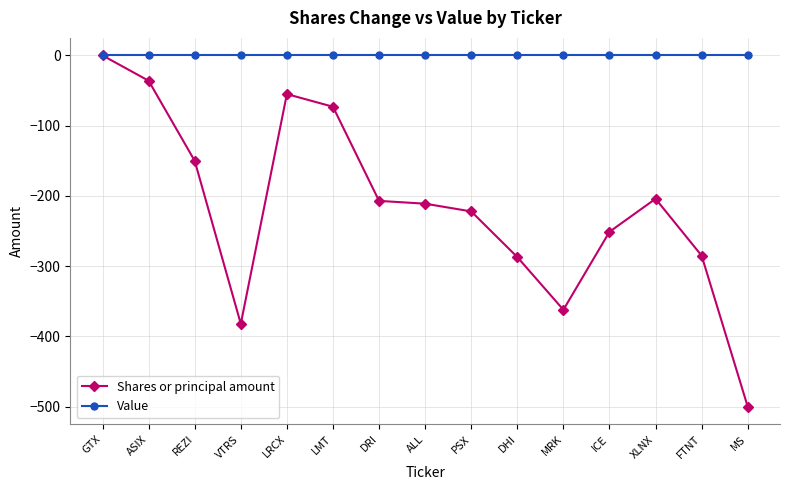

What are all the series names shown in the legend?

Shares or principal amount, Value